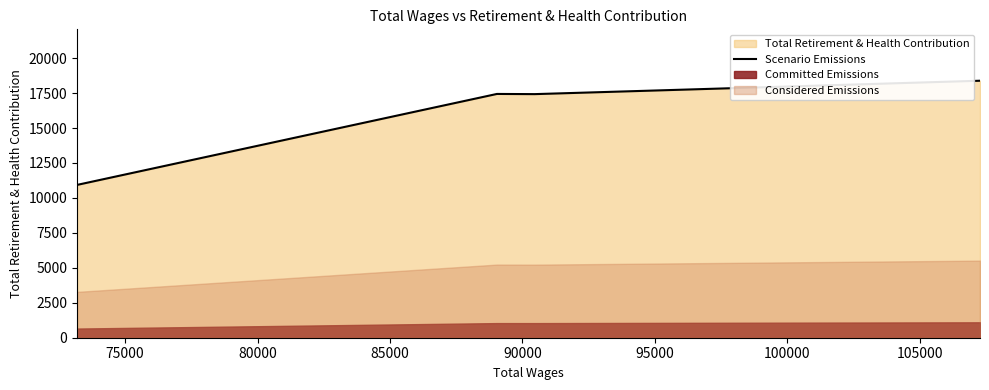

What is the minimum value for Scenario Emissions?

10930